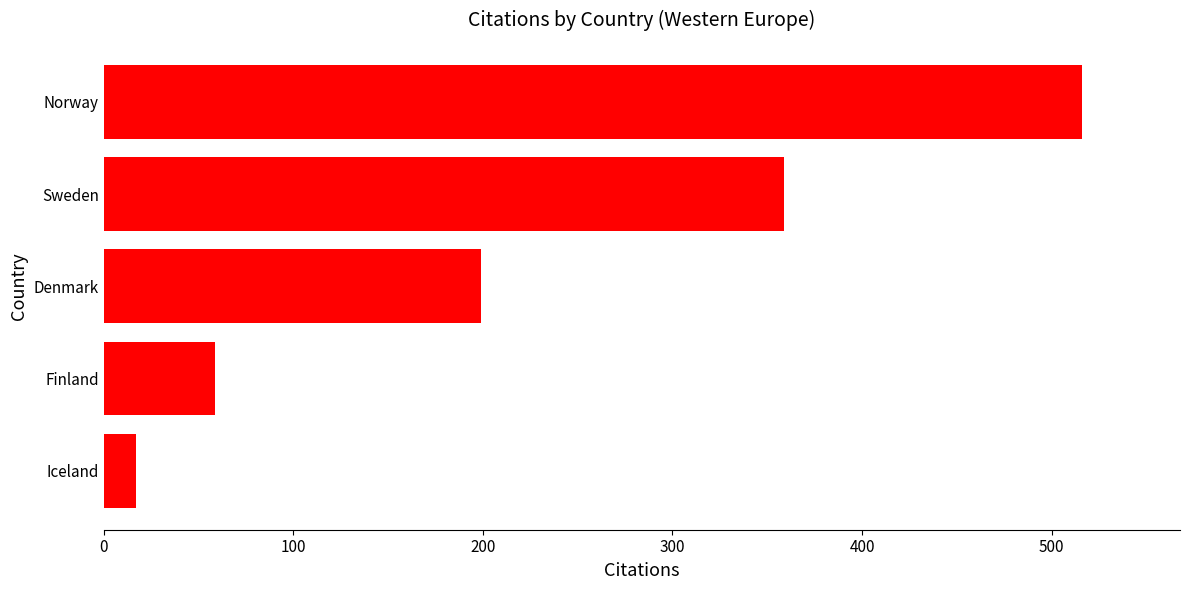

What is the minimum value shown in the chart?

17